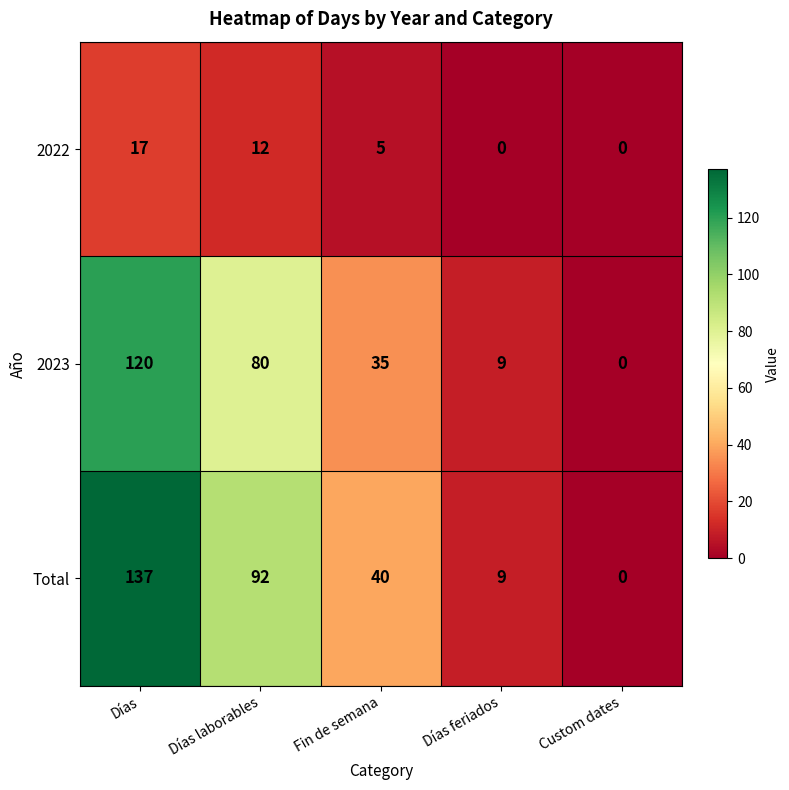

Which series has the widest spread of values?

Total